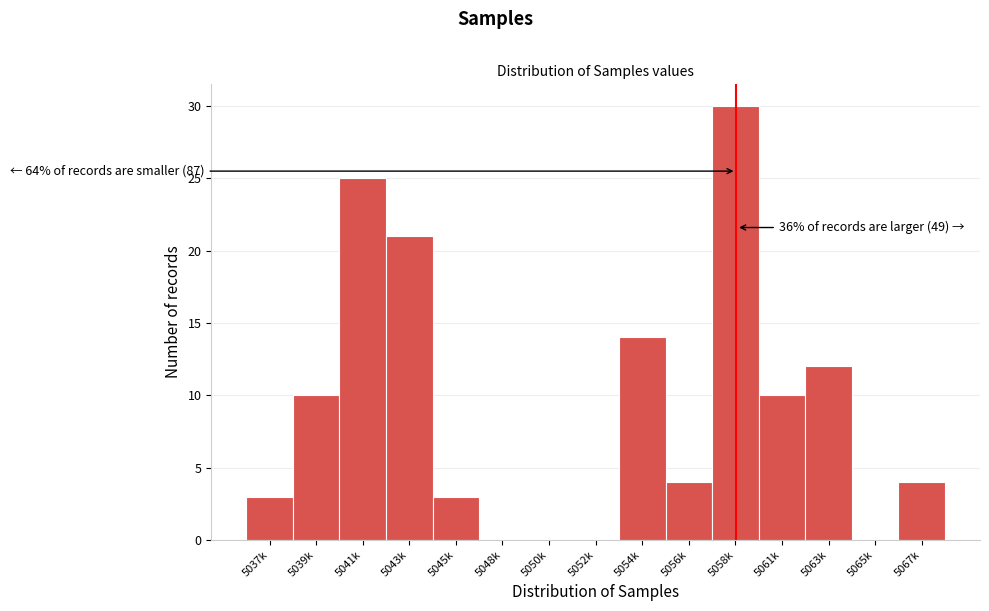

Reading left to right, list all the values displayed in this chart.

5037k=3	5039k=10	5041k=25	5043k=21	5045k=3	5048k=0	5050k=0	5052k=0	5054k=14	5056k=4	5058k=30	5061k=10	5063k=12	5065k=0	5067k=4